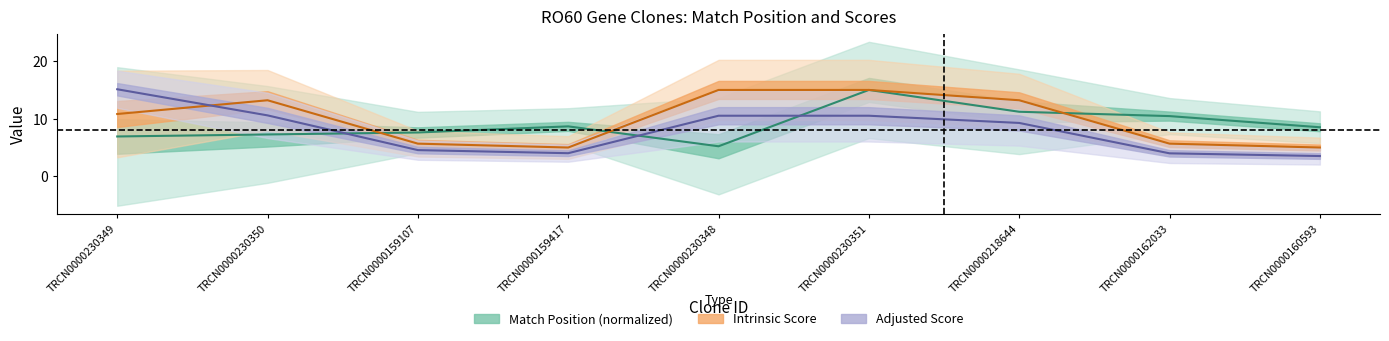

How many times do Intrinsic Score and Match Position (normalized) cross each other?

3